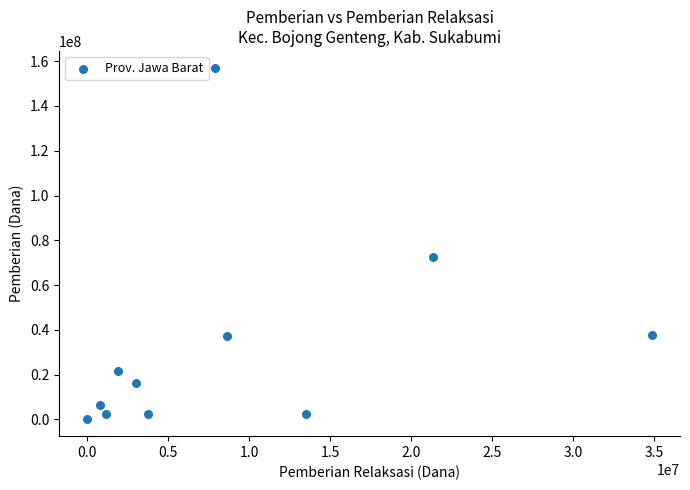

What is the average X value?

8795455